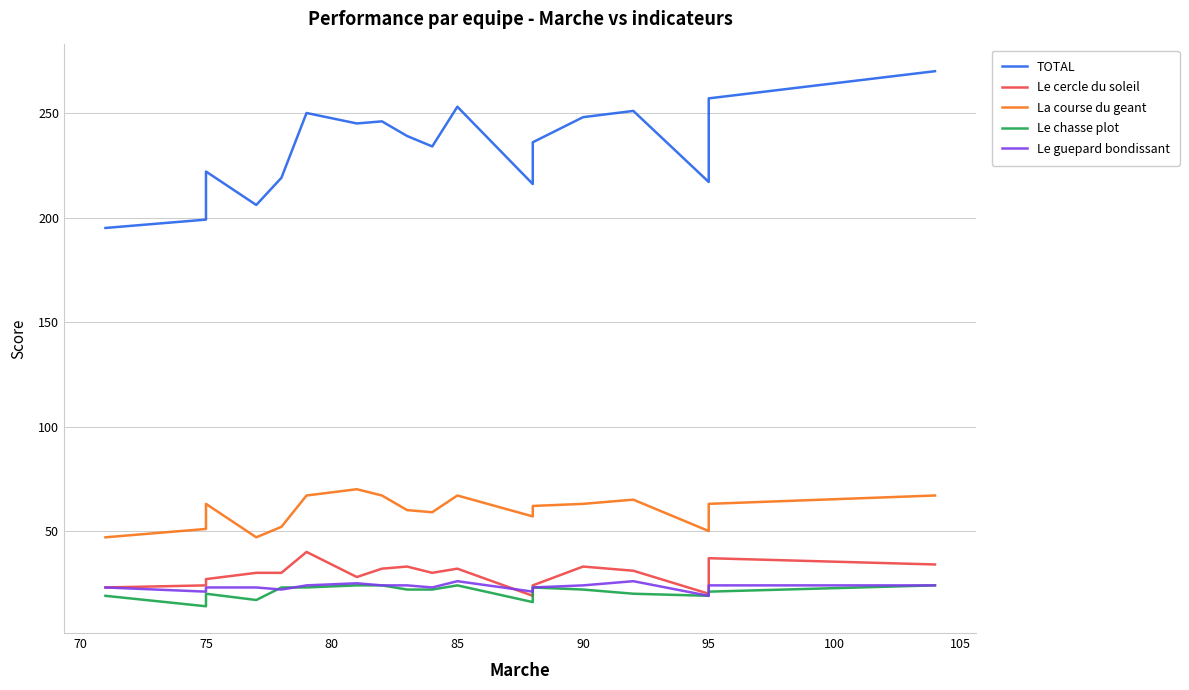

At how many categories does at least one series exceed 209?

16